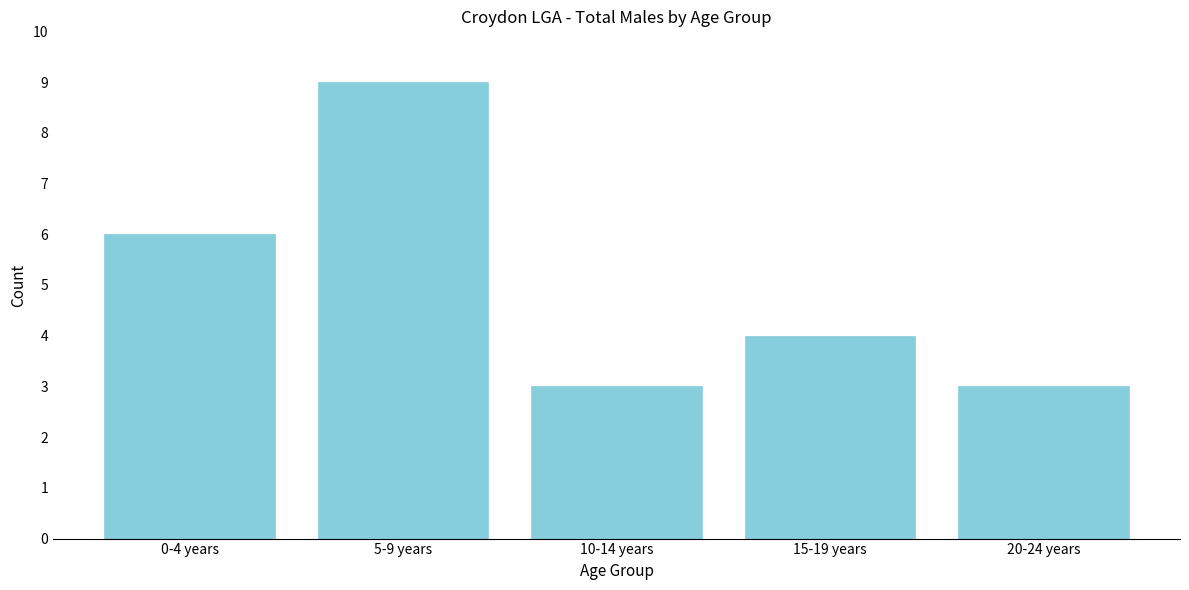

Reading left to right, extract all data points from this chart.

0-4 years=6	5-9 years=9	10-14 years=3	15-19 years=4	20-24 years=3